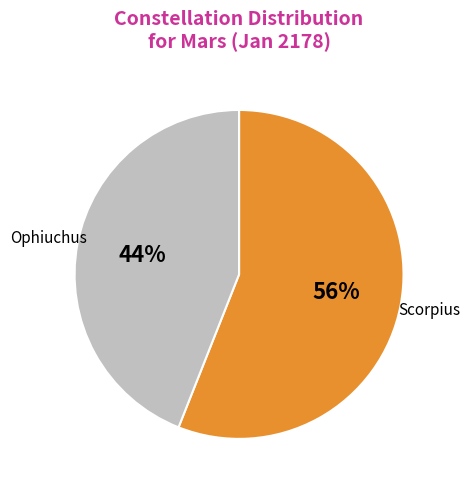

Rank the categories by value from highest to lowest.

Scorpius, Ophiuchus